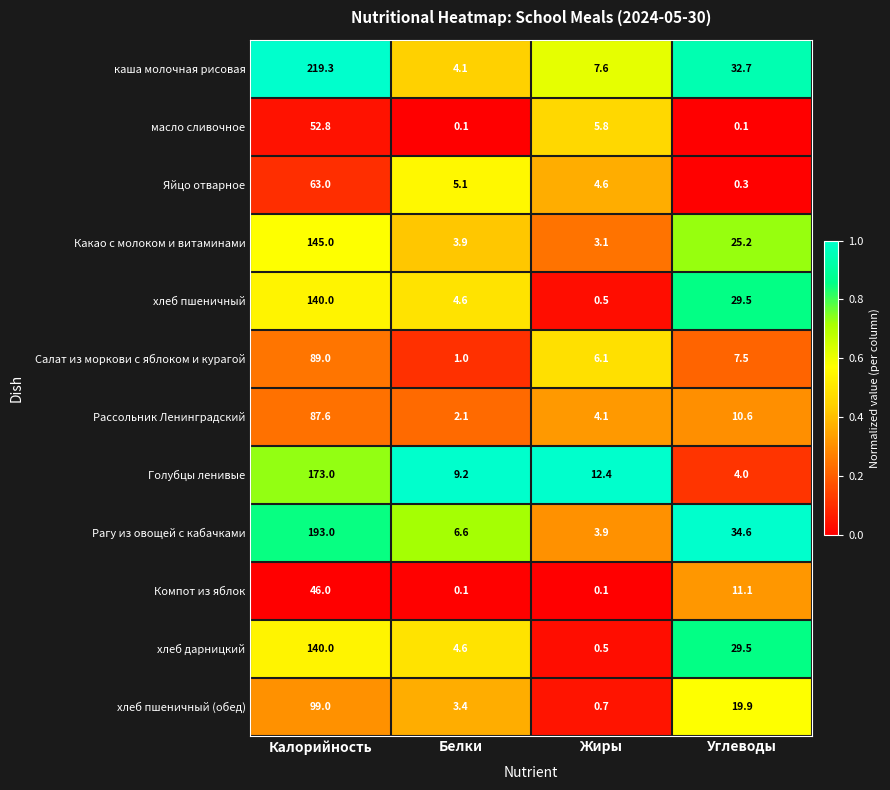

What is the difference between the maximum and minimum values in the Голубцы ленивые series?

169.0